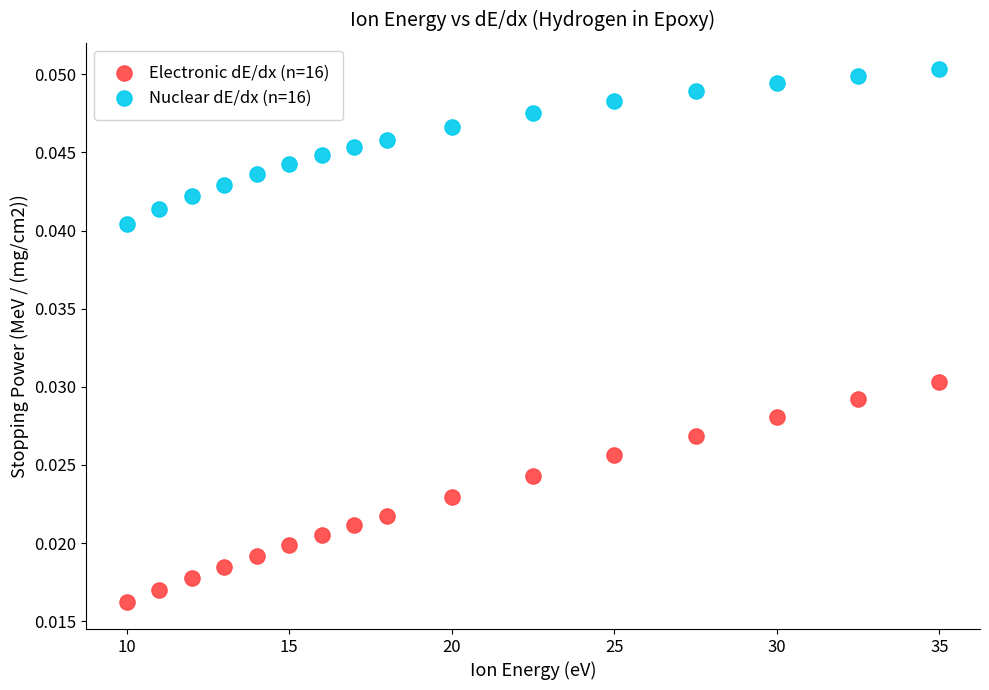

Across all data points, what is the range of X values (max minus min)?

25.0